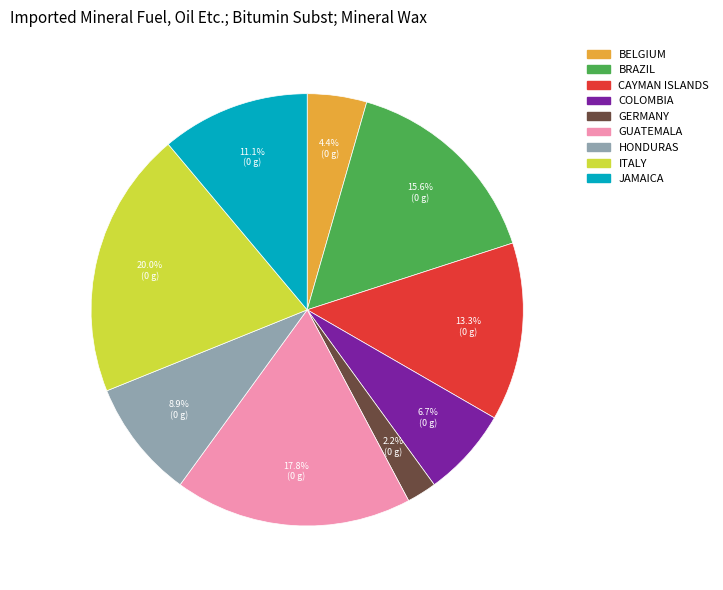

Is there any slice that represents more than half of the pie?

No